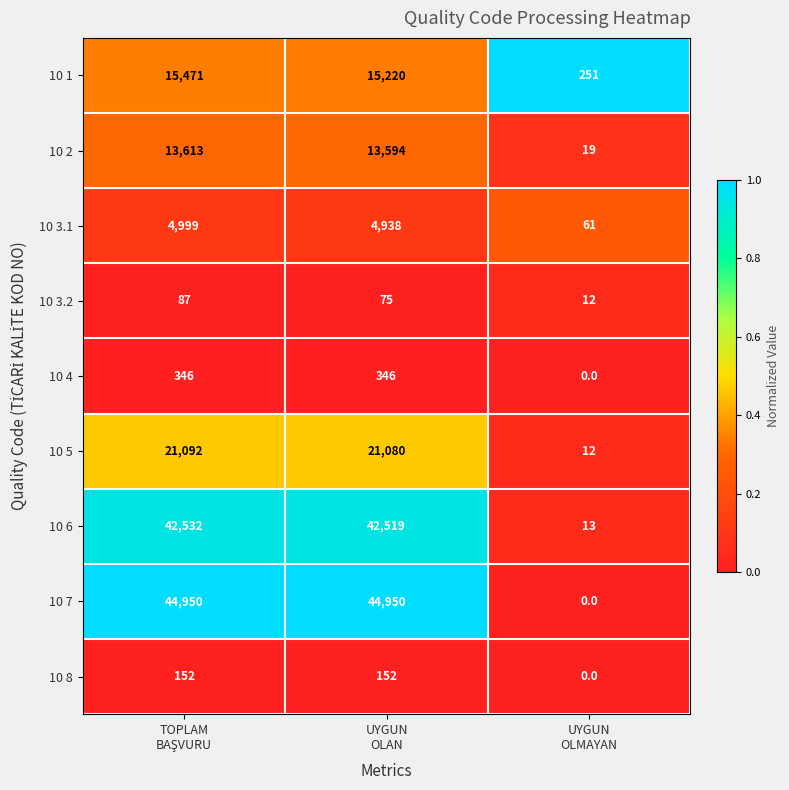

Which series has the largest range (max minus min)?

10 7